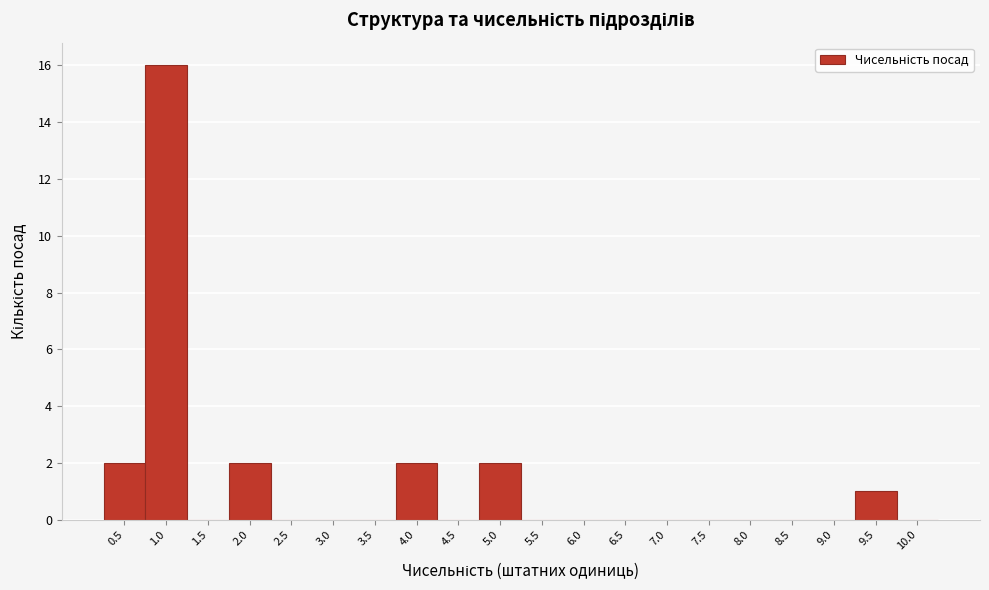

Reading left to right, transcribe this chart: for each bar, give the range it covers on the x-axis and its height. The values are not printed on the chart, so give them approximately, as read against the axis.

0.25 to 0.75: 2
0.75 to 1.25: 16
1.25 to 1.75: 0
1.75 to 2.25: 2
2.25 to 2.75: 0
2.75 to 3.25: 0
3.25 to 3.75: 0
3.75 to 4.25: 2
4.25 to 4.75: 0
4.75 to 5.25: 2
5.25 to 5.75: 0
5.75 to 6.25: 0
6.25 to 6.75: 0
6.75 to 7.25: 0
7.25 to 7.75: 0
7.75 to 8.25: 0
8.25 to 8.75: 0
8.75 to 9.25: 0
9.25 to 9.75: 1
9.75 to 10.25: 0